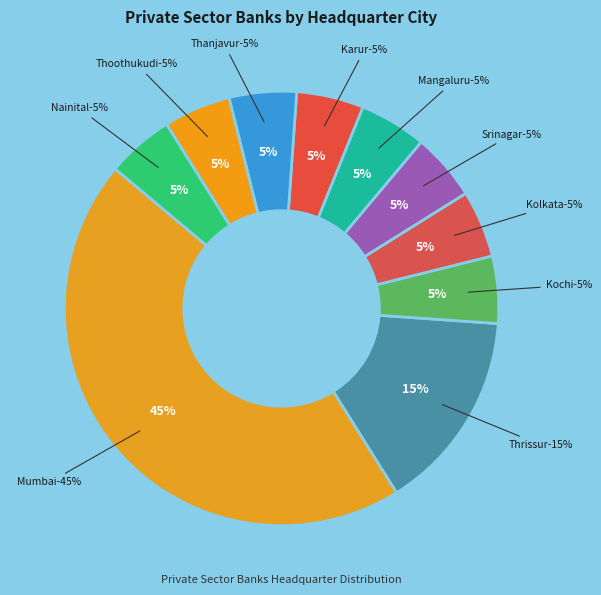

Combined, what portion of the pie is Kolkata, West Bengal and Srinagar, Jammu and Kashmir?

10.0%